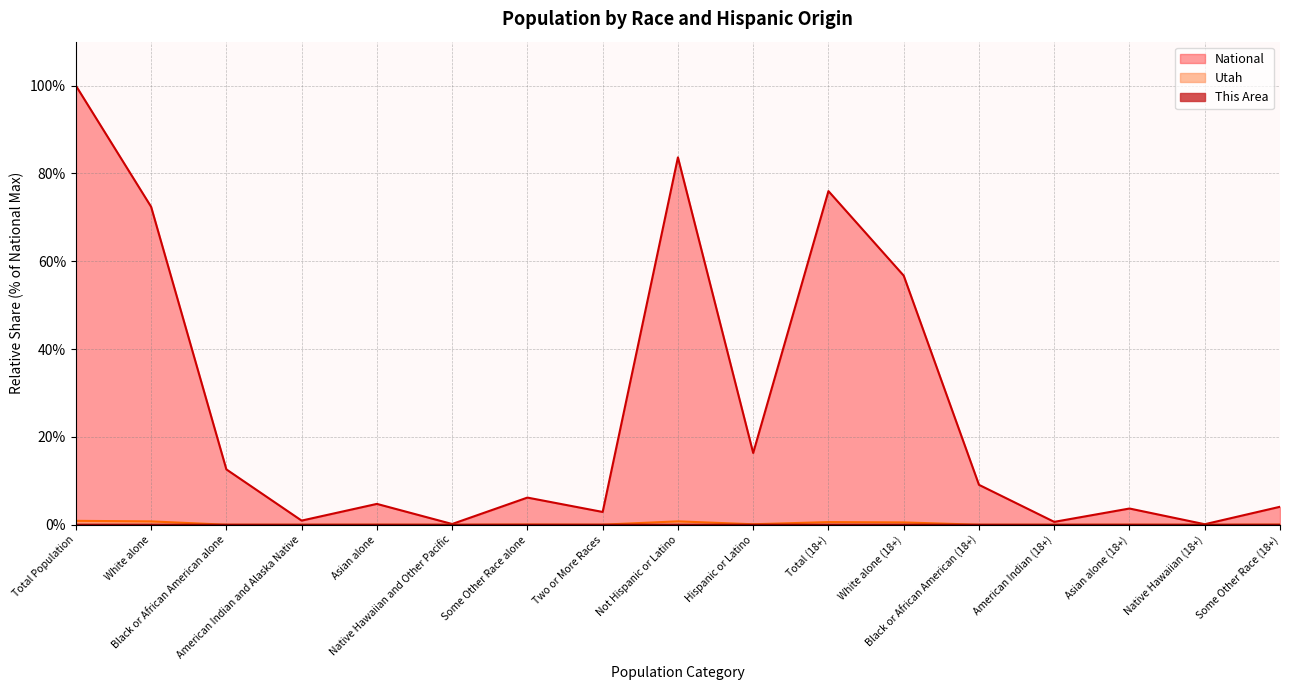

The This Area series shows 0.0 at White alone (18+). True or false?

True